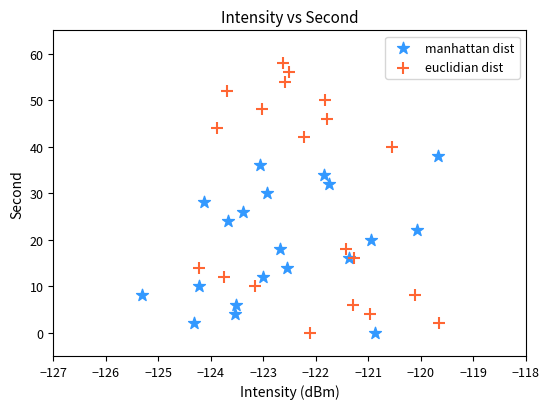

Which series reaches the maximum Y coordinate?

euclidian dist